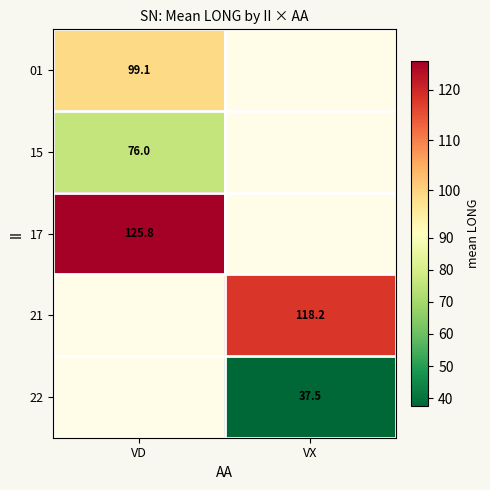

Is the value of 15 at VD greater than the value of 17 at VD?

No